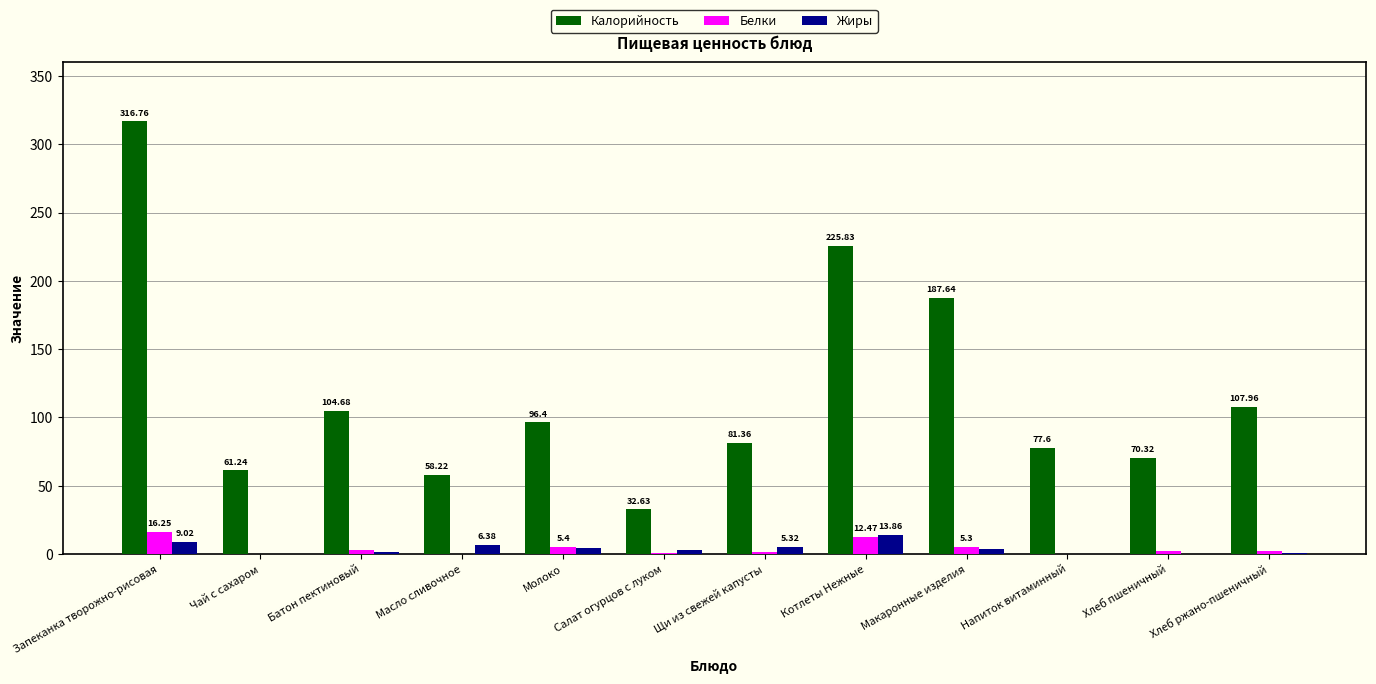

The value of Калорийность at Чай с сахаром is 61.2. True or false?

True